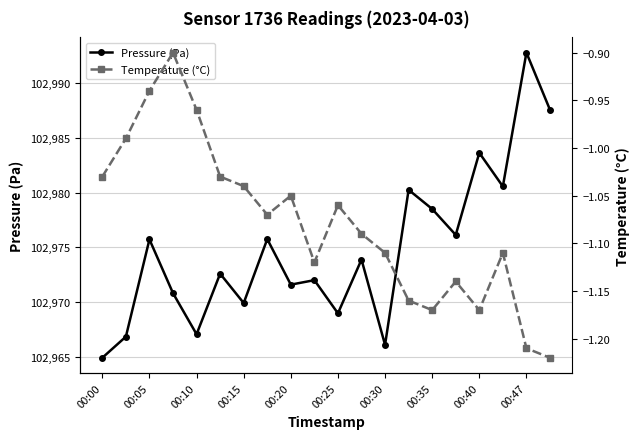

Which series has the widest spread of values?

Pressure (Pa)